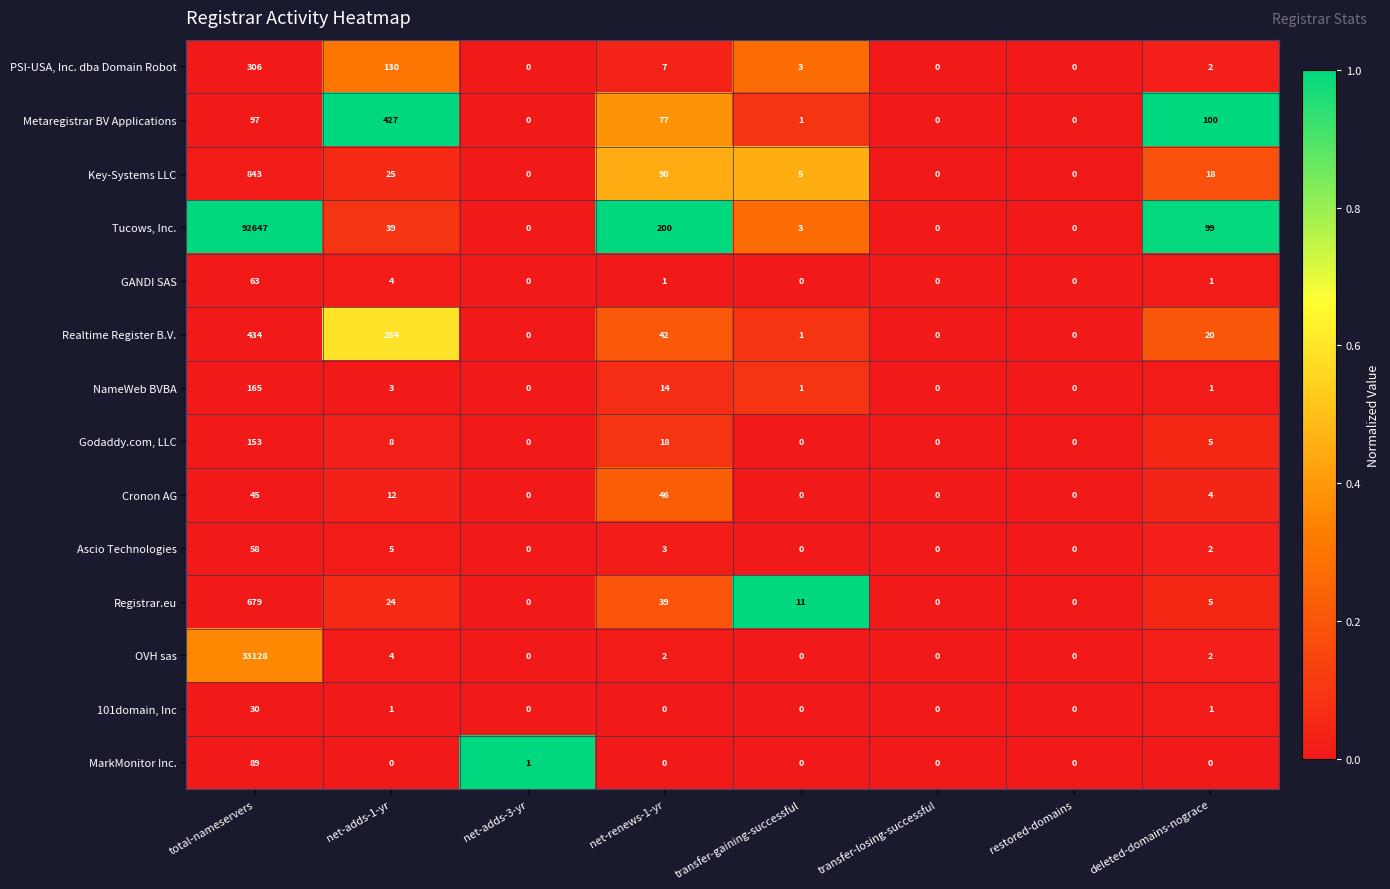

What is the difference between the highest and lowest values at net-adds-1-yr?

427